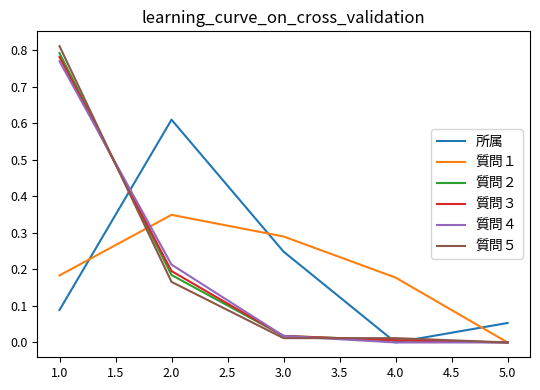

At which category is the sum across all series the highest?

1.0